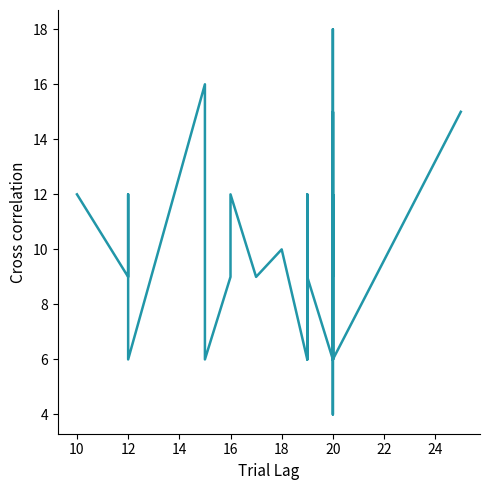

How many series are shown in this chart?

1